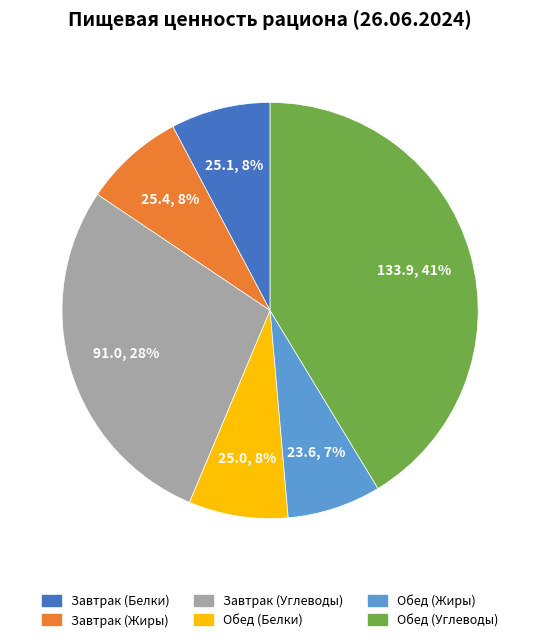

Is the sum of Завтрак (Белки) and Обед (Углеводы) greater than half?

No